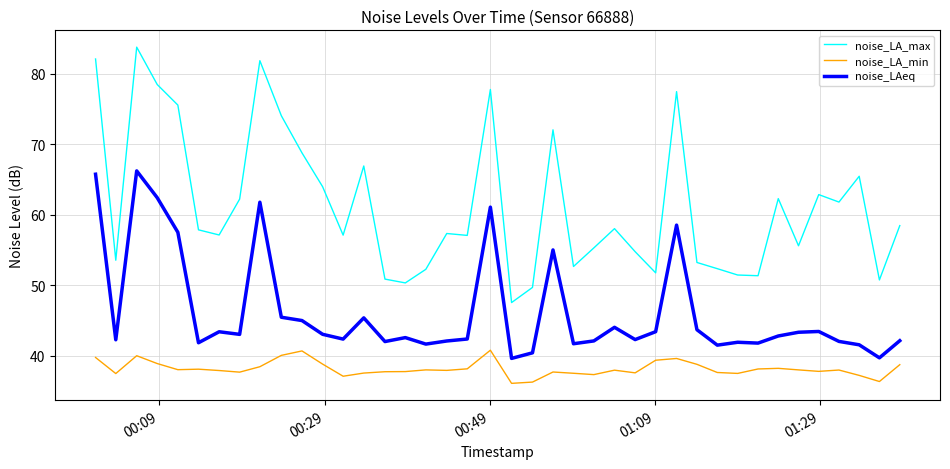

Count the number of categories in the chart.

40